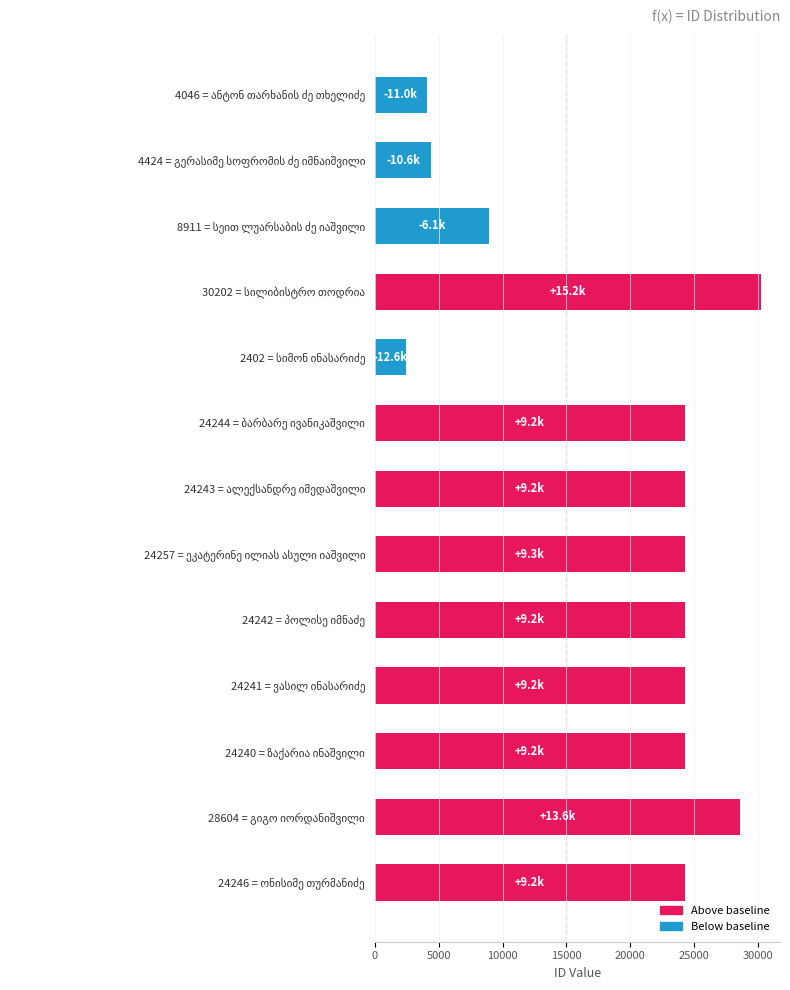

Are the bars horizontal?

Yes